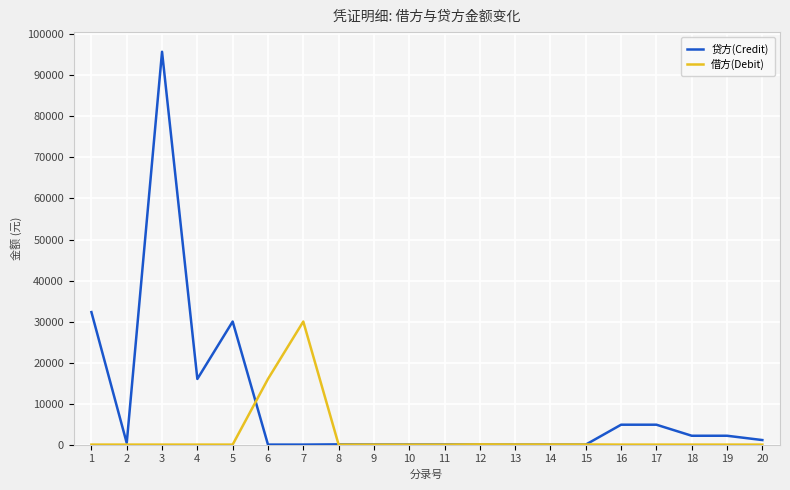

Which series has the largest range (max minus min)?

贷方(Credit)